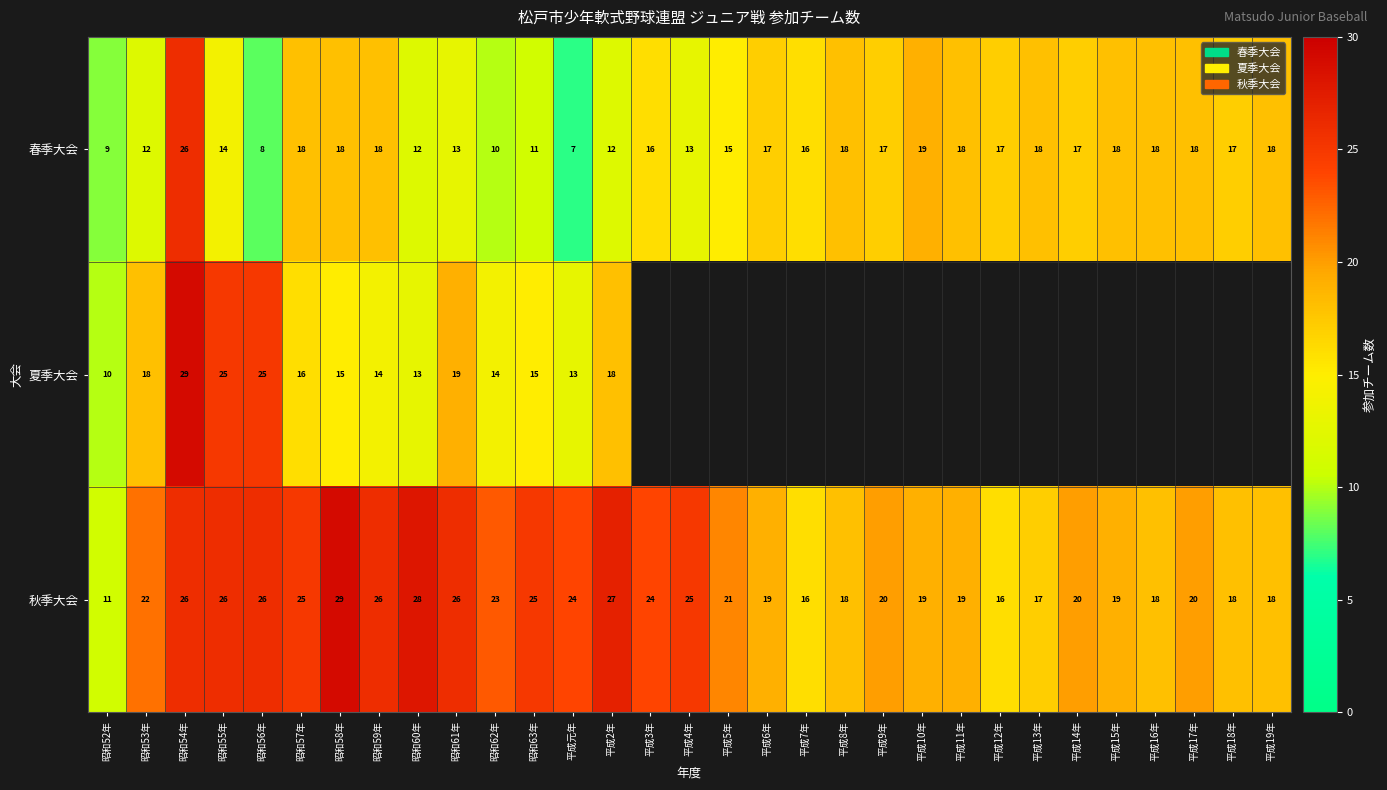

What is the difference between the highest and lowest values at 昭和53年?

10